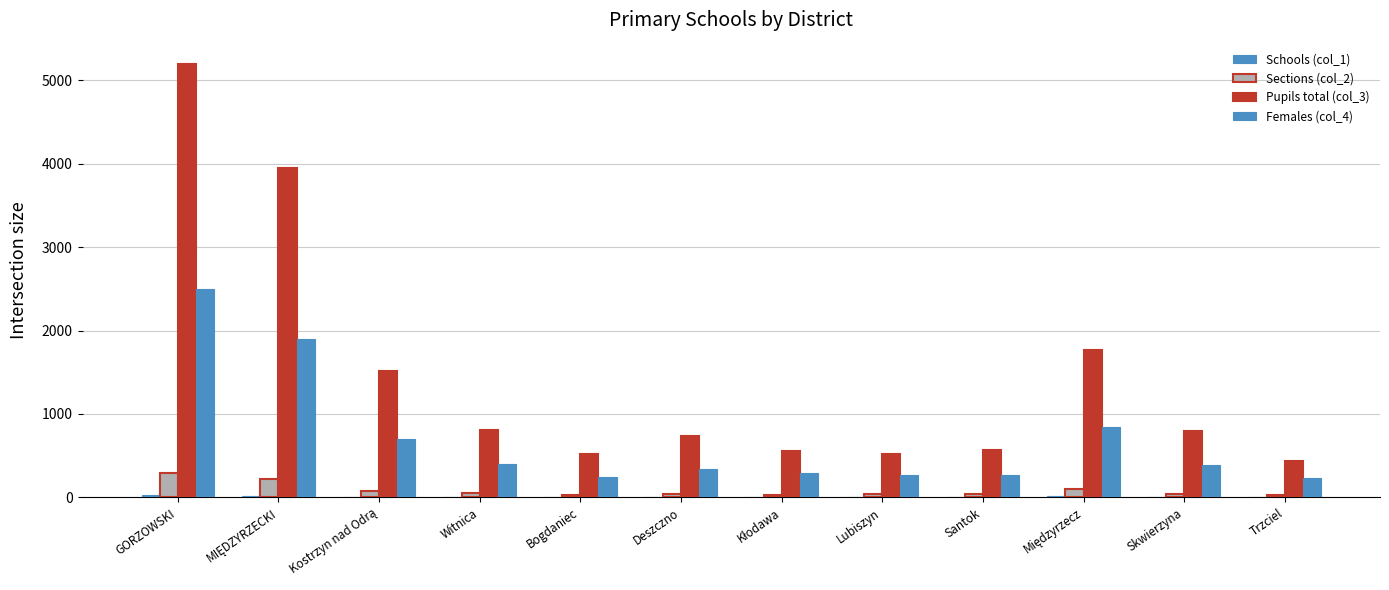

Where does the Females (col_4) series first go above 391?

GORZOWSKI